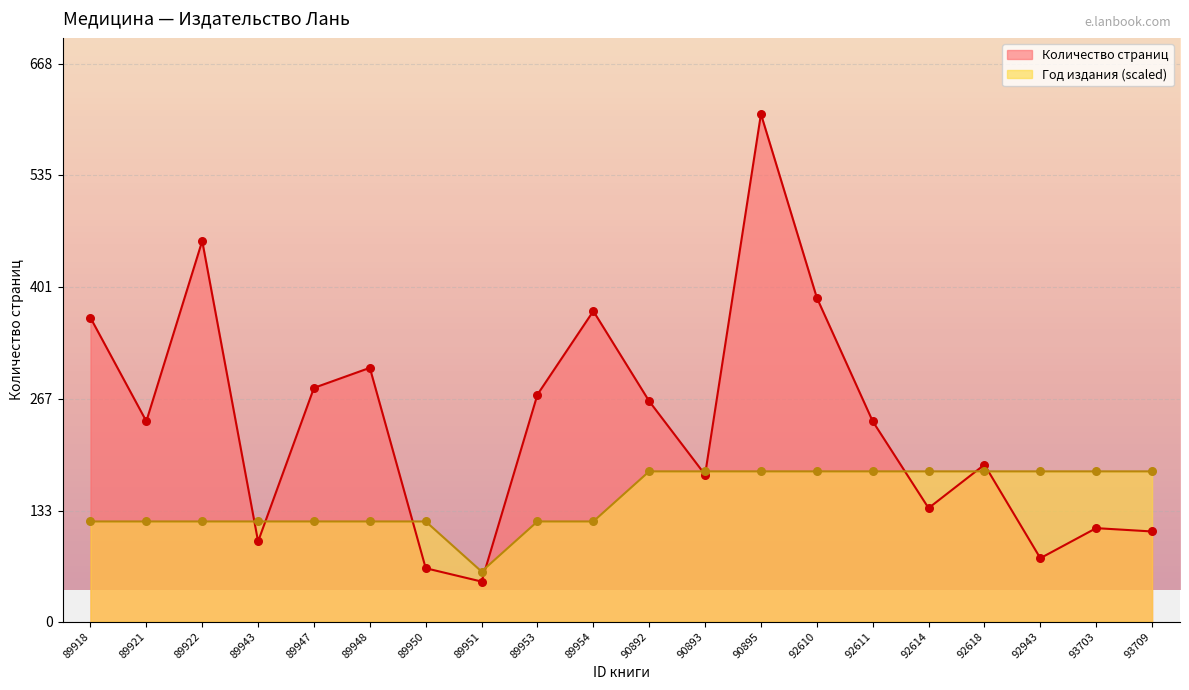

Which series contains the lowest Y value?

Количество страниц